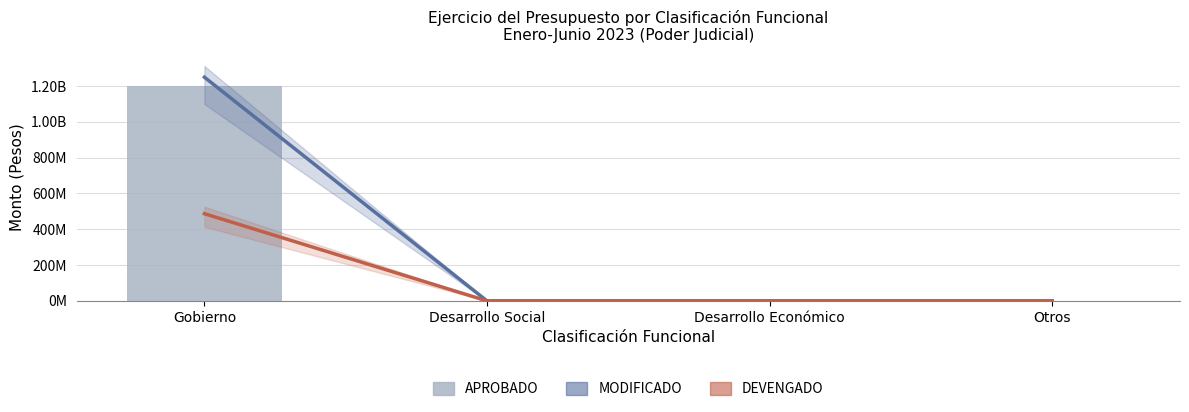

What are all the series names shown in the legend?

MODIFICADO, DEVENGADO, APROBADO